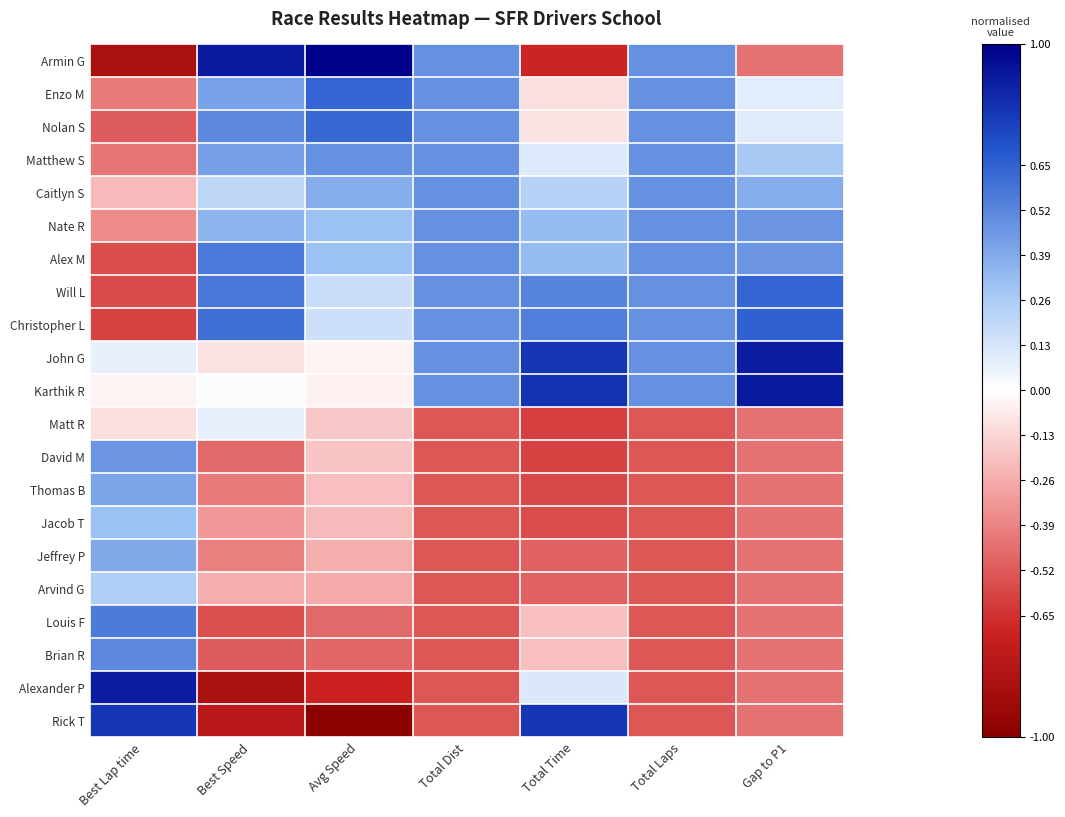

Which series has the widest spread of values?

Armin G